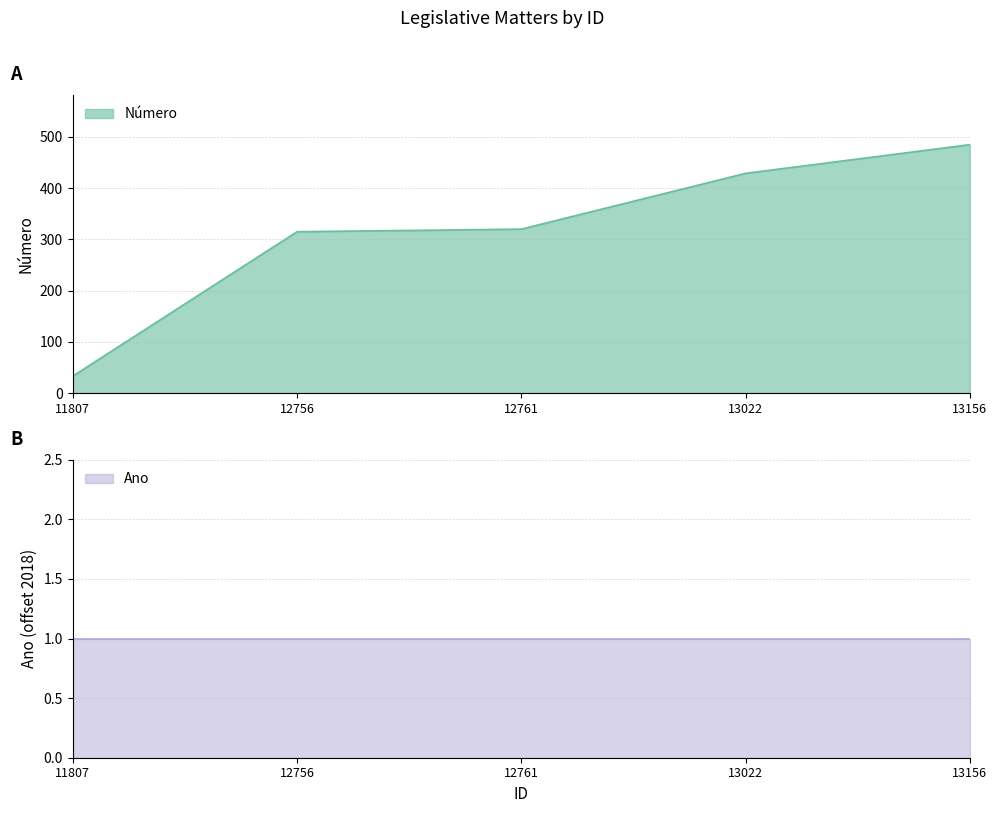

Does the chart display data point markers on the line(s)?

No